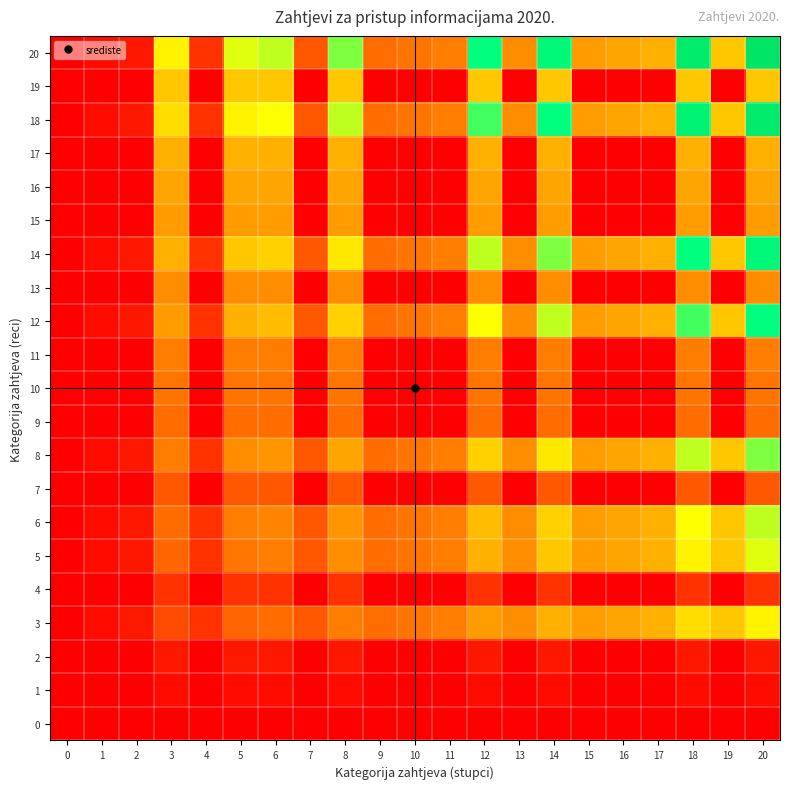

What is the difference between the highest and lowest values at 19?

0.5